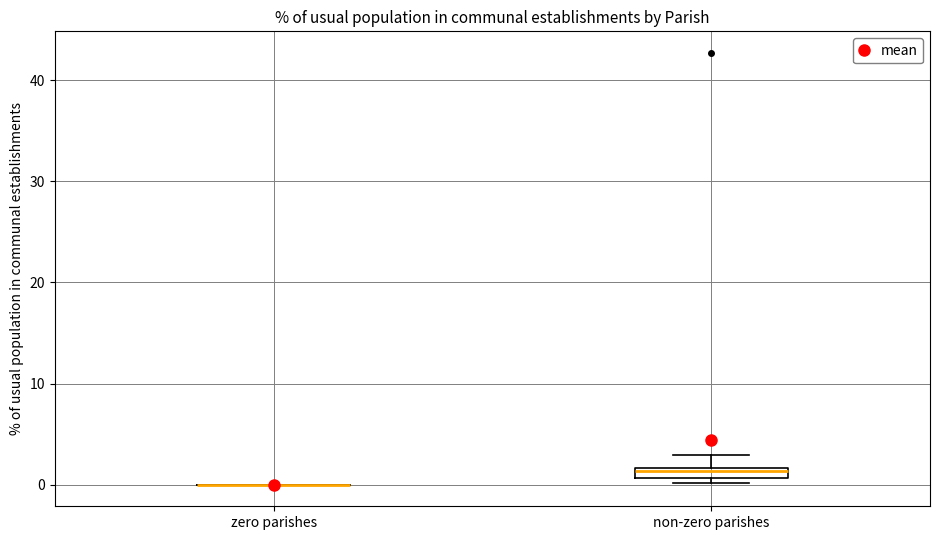

Comparing the boxes themselves (not the whiskers), which one is the tallest?

non-zero parishes